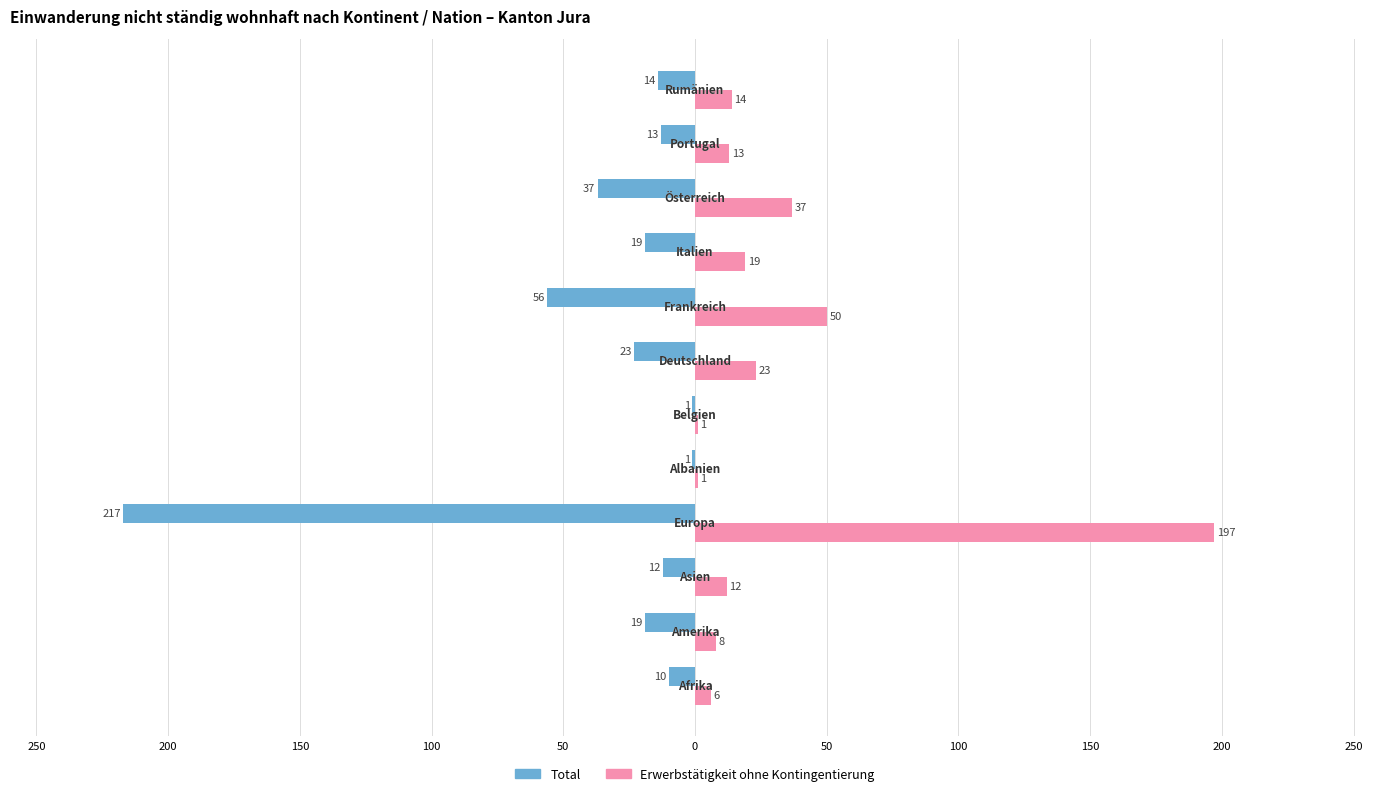

What are all the series names shown in the legend?

Total, Erwerbstätigkeit ohne Kontingentierung